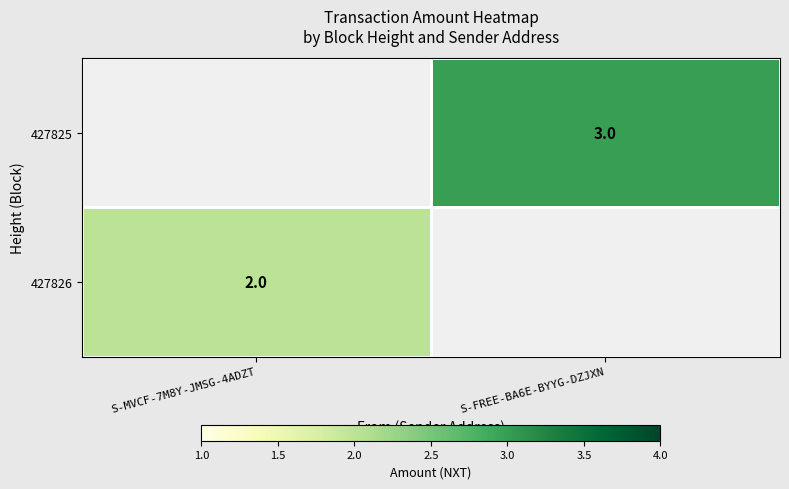

True or false: 427825 has a value of 1 at S-FREE-BA6E-BYYG-DZJXN.

False